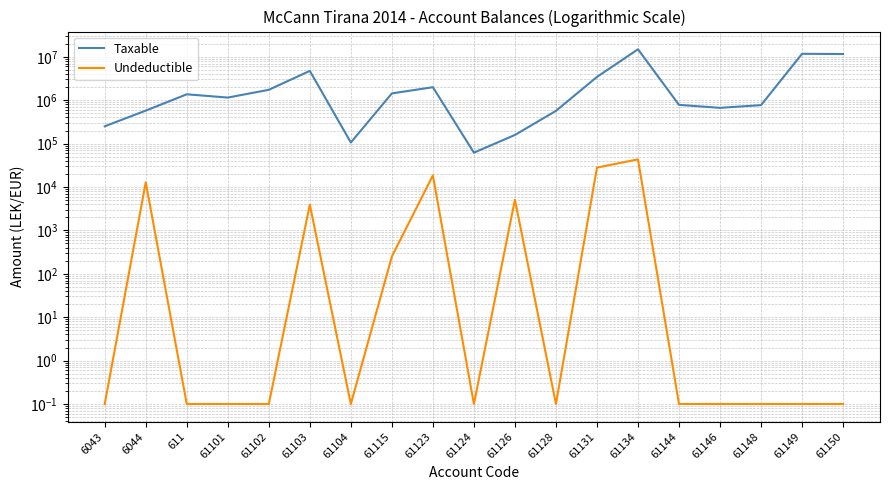

True or false: Taxable and Undeductible intersect in this chart.

False